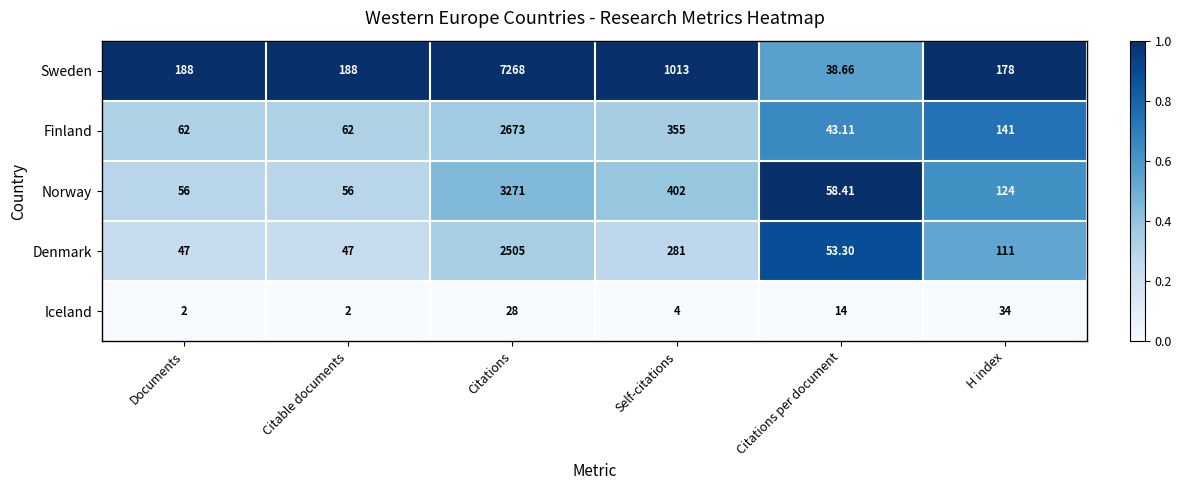

Which series has the largest range (max minus min)?

Sweden